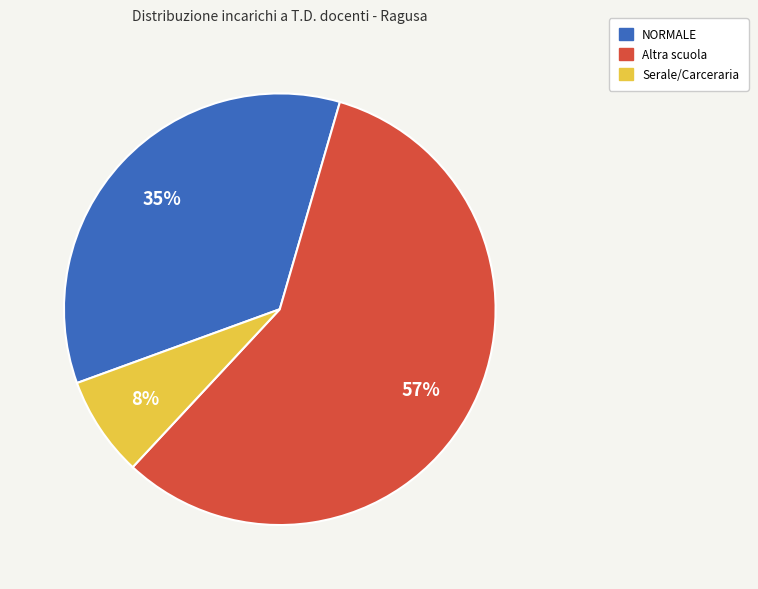

To the nearest percent, what is the average slice percentage?

33%